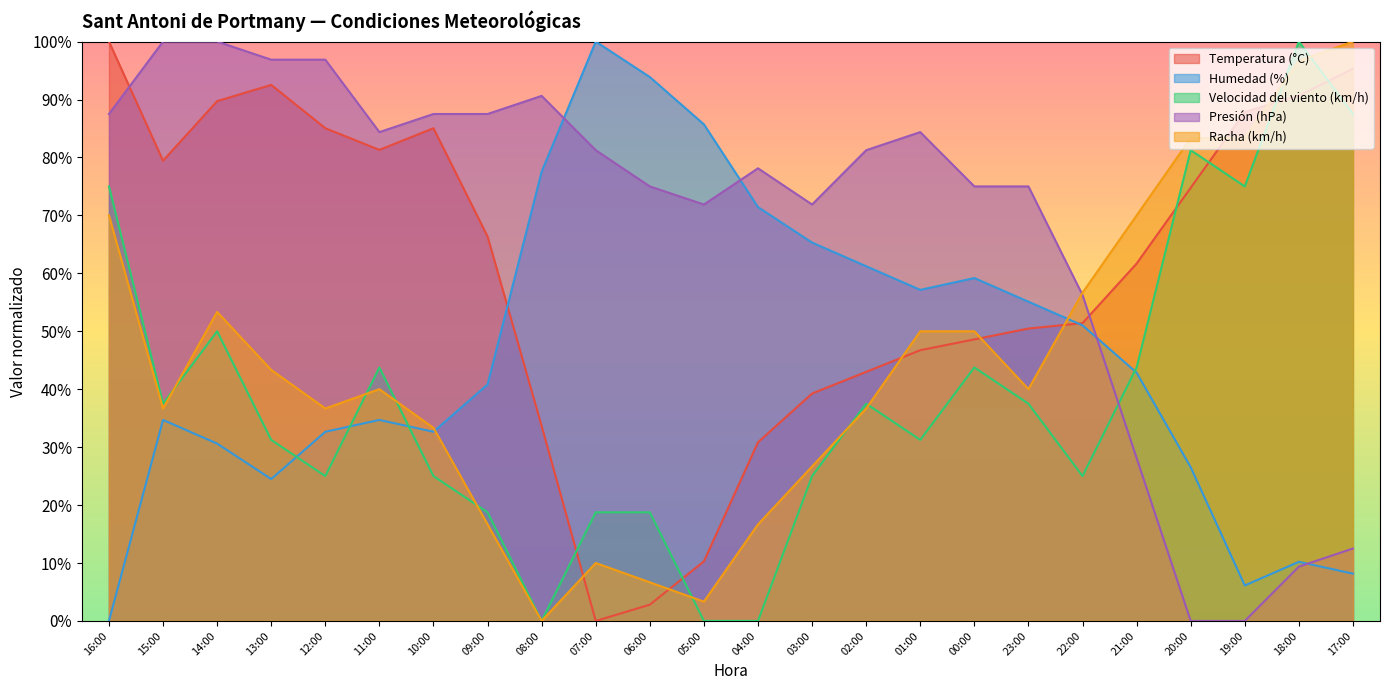

How many data points in Temperatura (°C) are above 66?

12